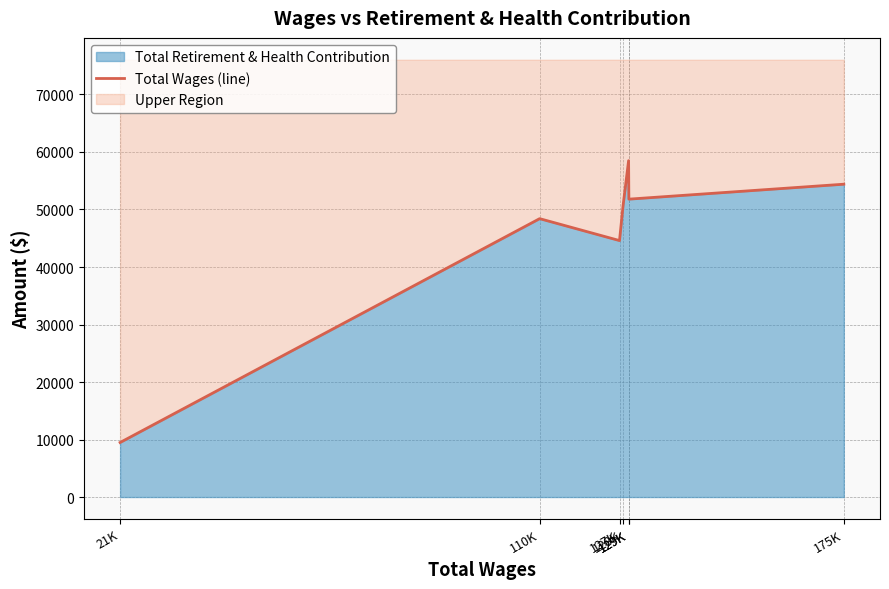

How many lines are shown in the chart?

1